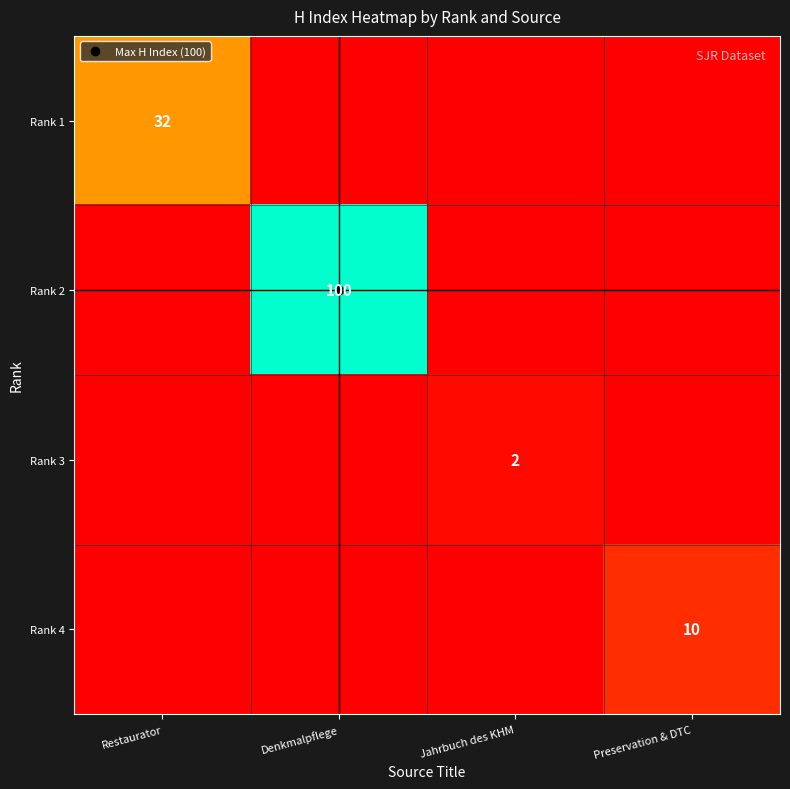

Which category has the lowest value in the Rank 4 series?

Restaurator